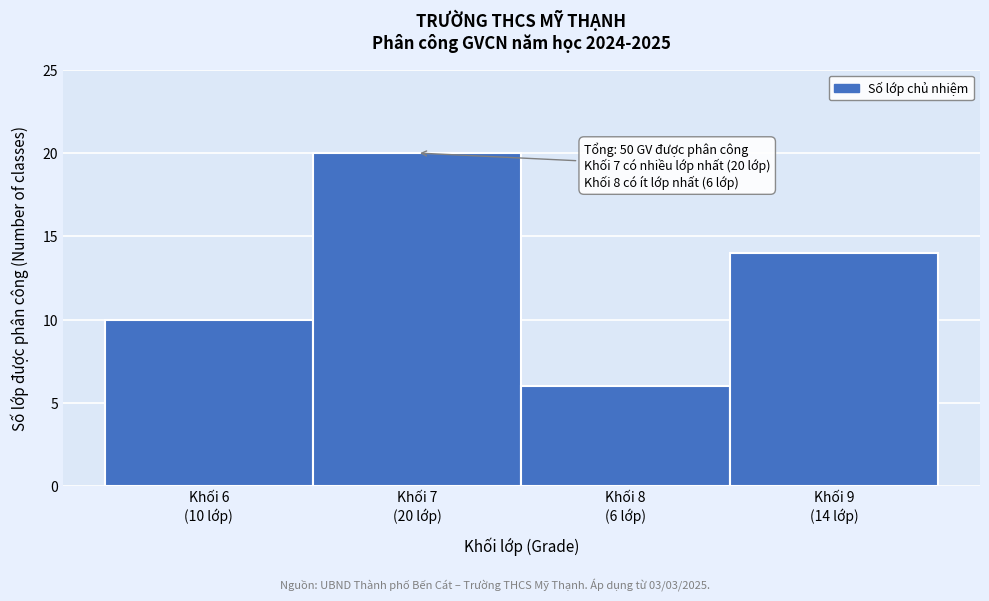

Reading right to left, extract all data points from this chart.

14	6	20	10